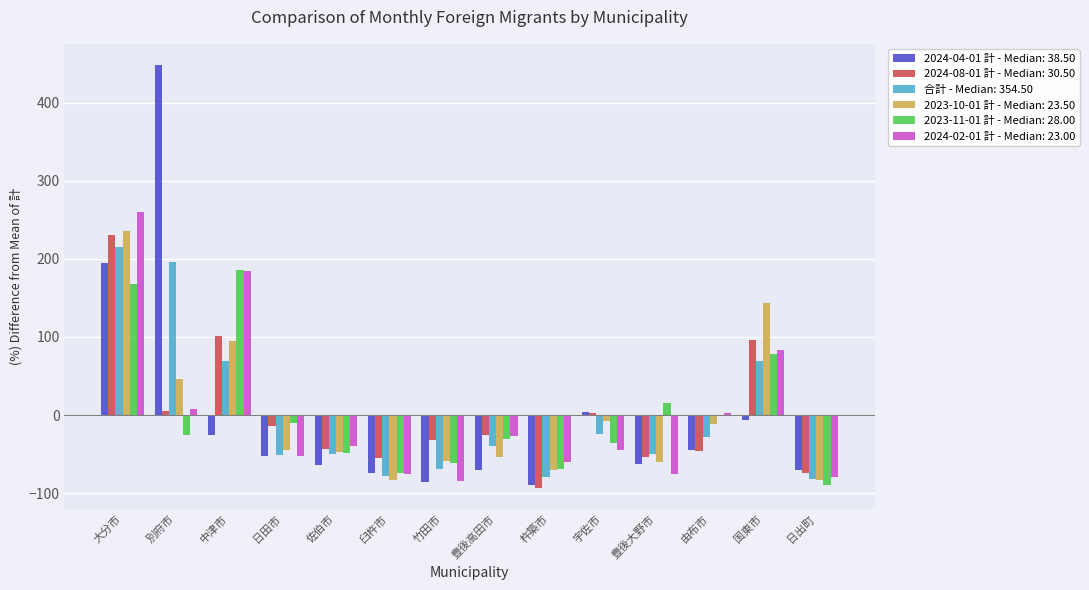

The 2024-08-01 計 - Median: 30.50 series shows -53.2 at 豊後大野市. True or false?

True